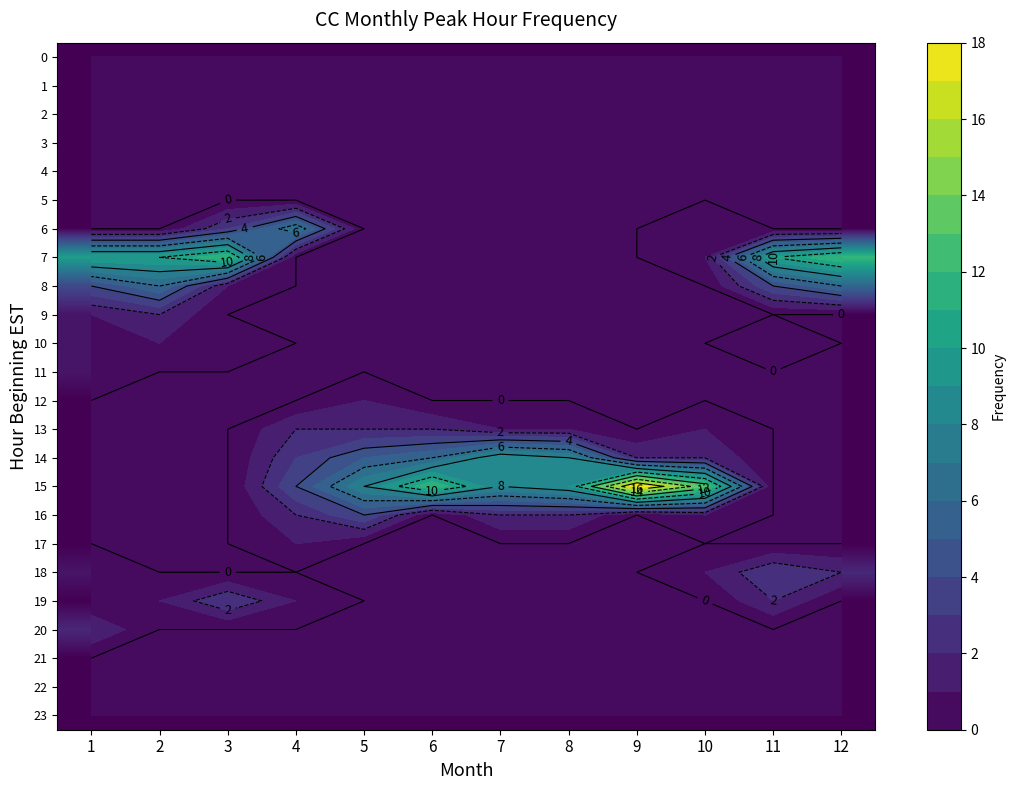

List the series in order of their peak value, highest first.

15, 7, 14, 6, 8, 16, 18, 19, 9, 13, 20, 10, 11, 12, 17, 0, 1, 2, 3, 4, 5, 21, 22, 23